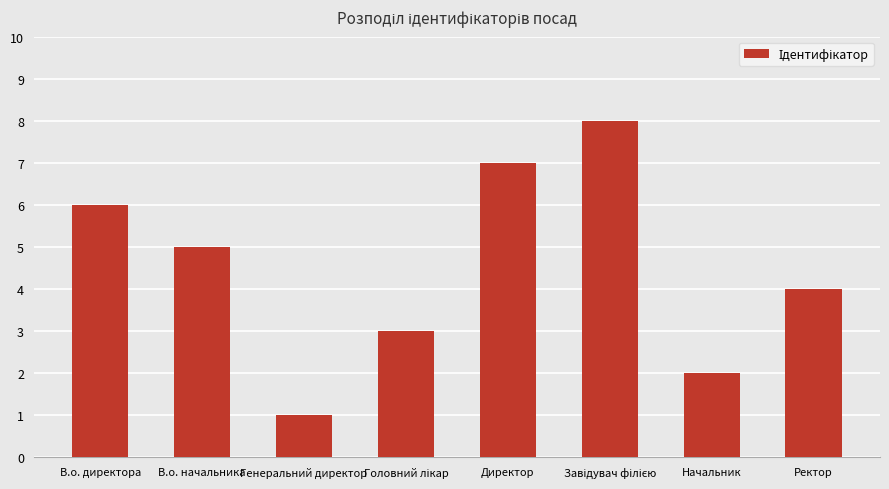

Count the values in the range 3 to 7.

5